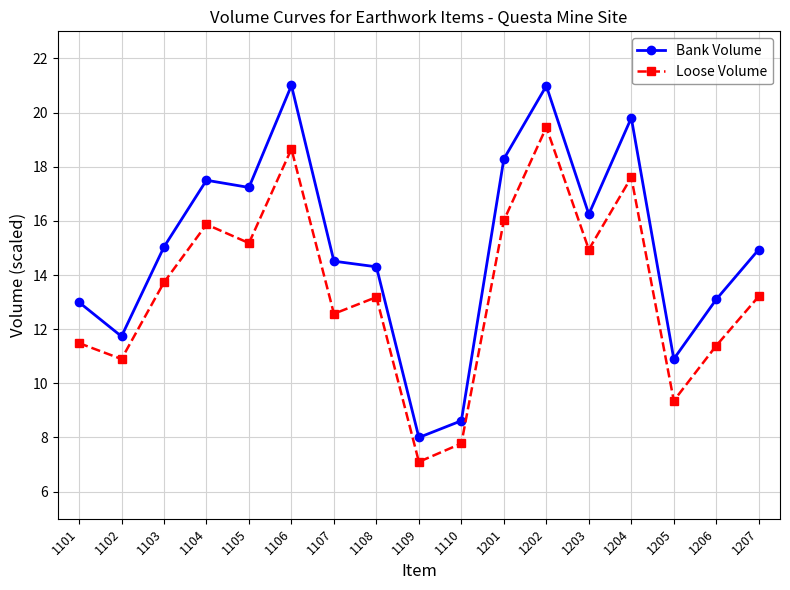

Rank the series by their maximum value, from highest to lowest.

Bank Volume, Loose Volume